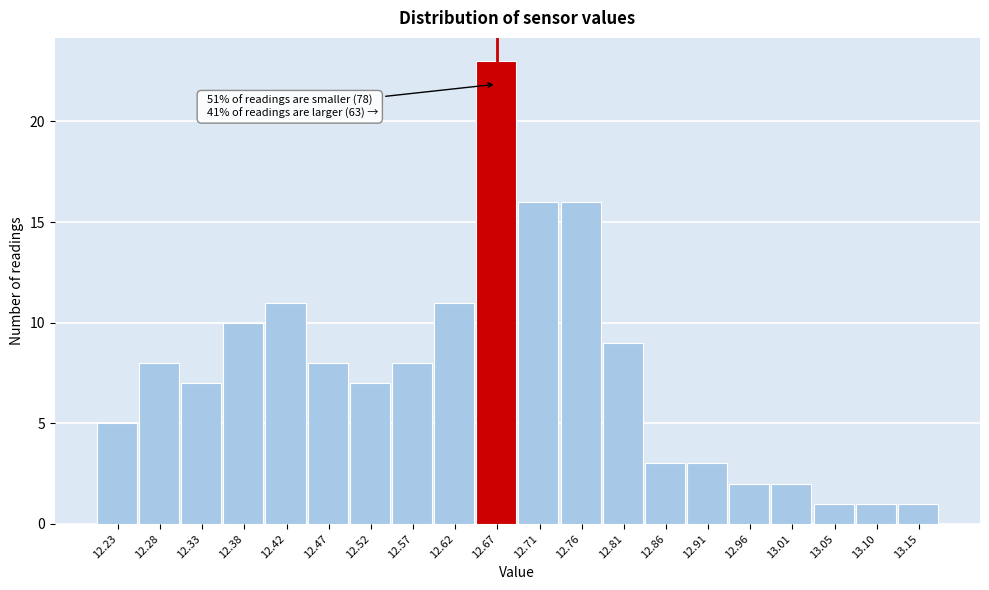

Reading left to right, list all the values displayed in this chart.

12.23=5	12.28=8	12.33=7	12.38=10	12.42=11	12.47=8	12.52=7	12.57=8	12.62=11	12.67=23	12.71=16	12.76=16	12.81=9	12.86=3	12.91=3	12.96=2	13.01=2	13.05=1	13.10=1	13.15=1